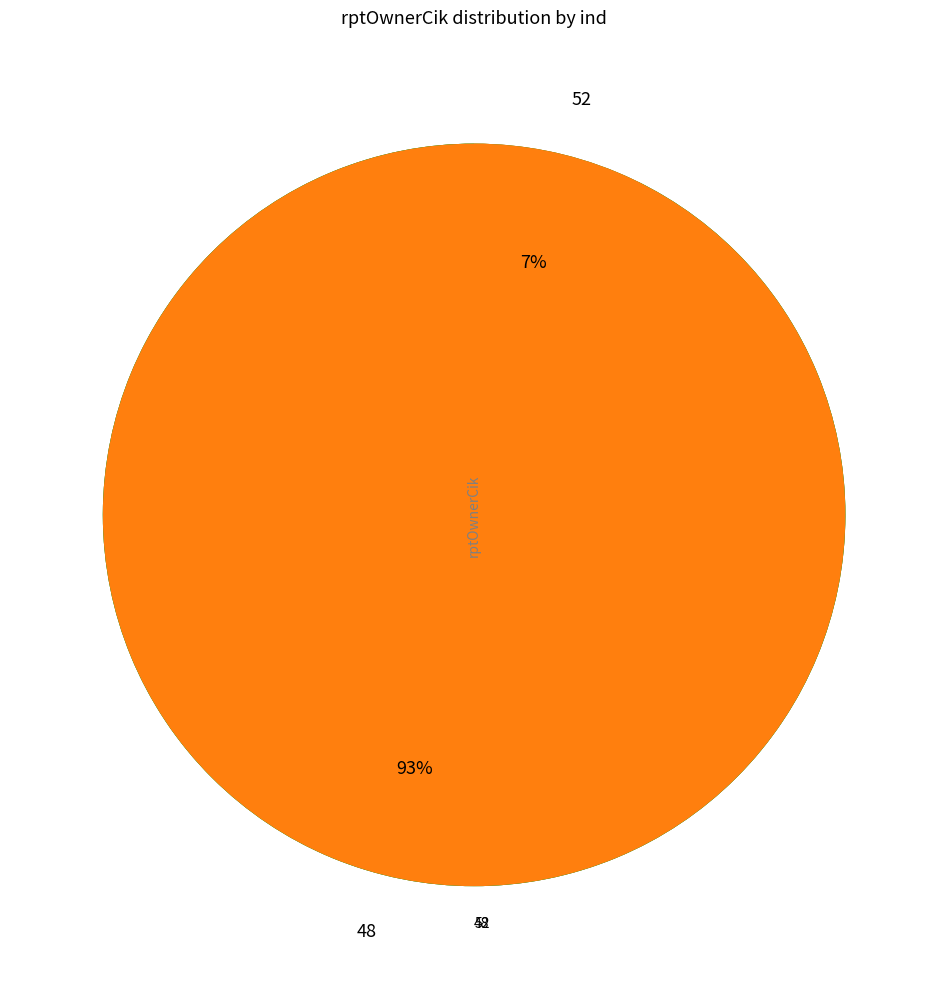

How many slices are in this pie chart?

2